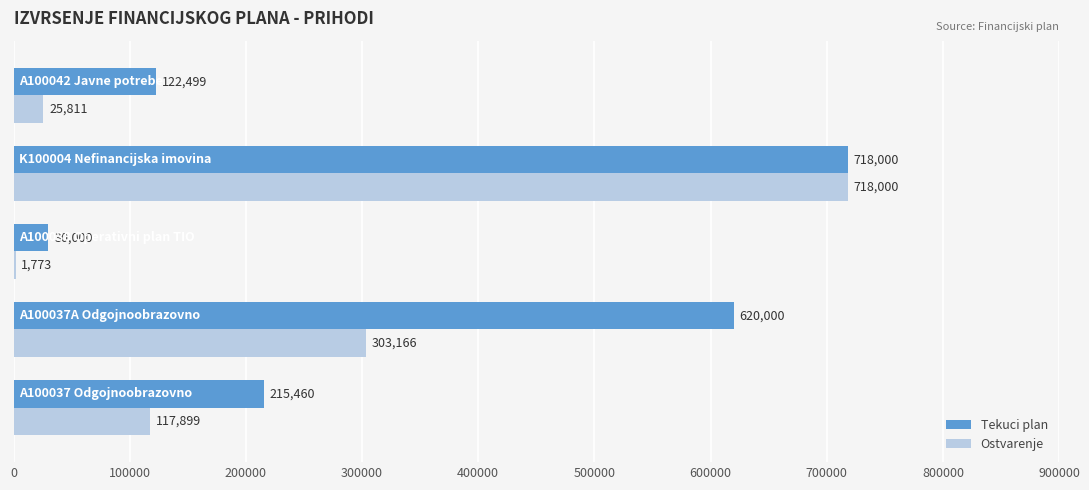

Which series has the largest total across all categories?

Tekuci plan